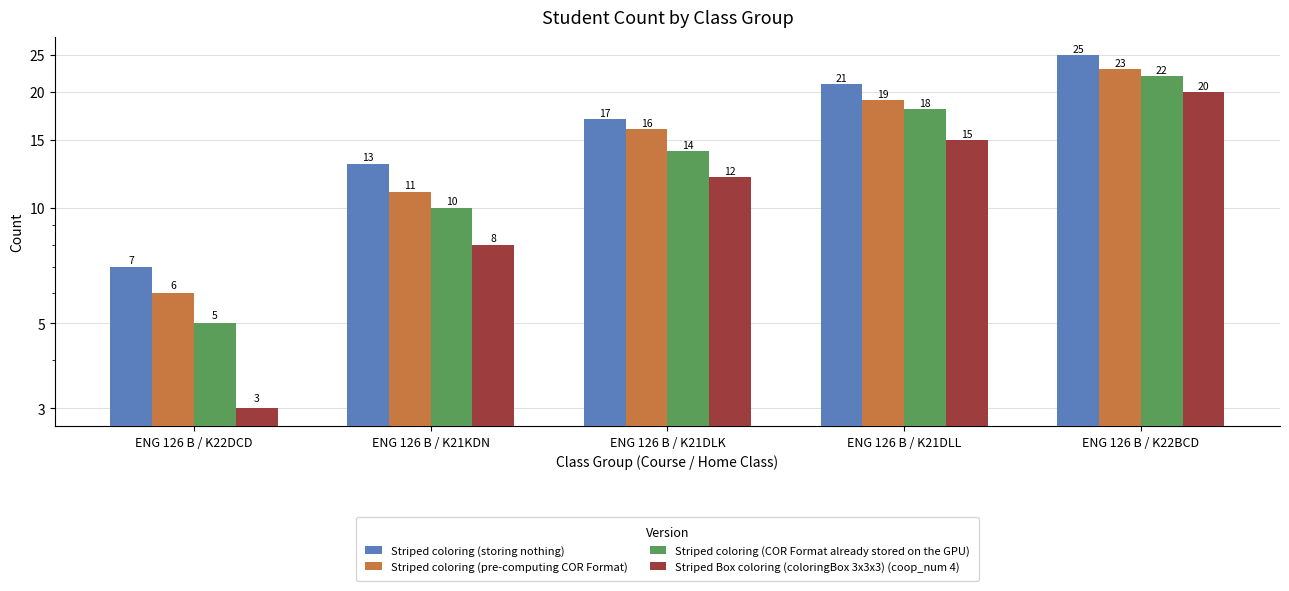

Rank the categories by Striped coloring (pre-computing COR Format) value from lowest to highest.

ENG 126 B / K22DCD, ENG 126 B / K21KDN, ENG 126 B / K21DLK, ENG 126 B / K21DLL, ENG 126 B / K22BCD